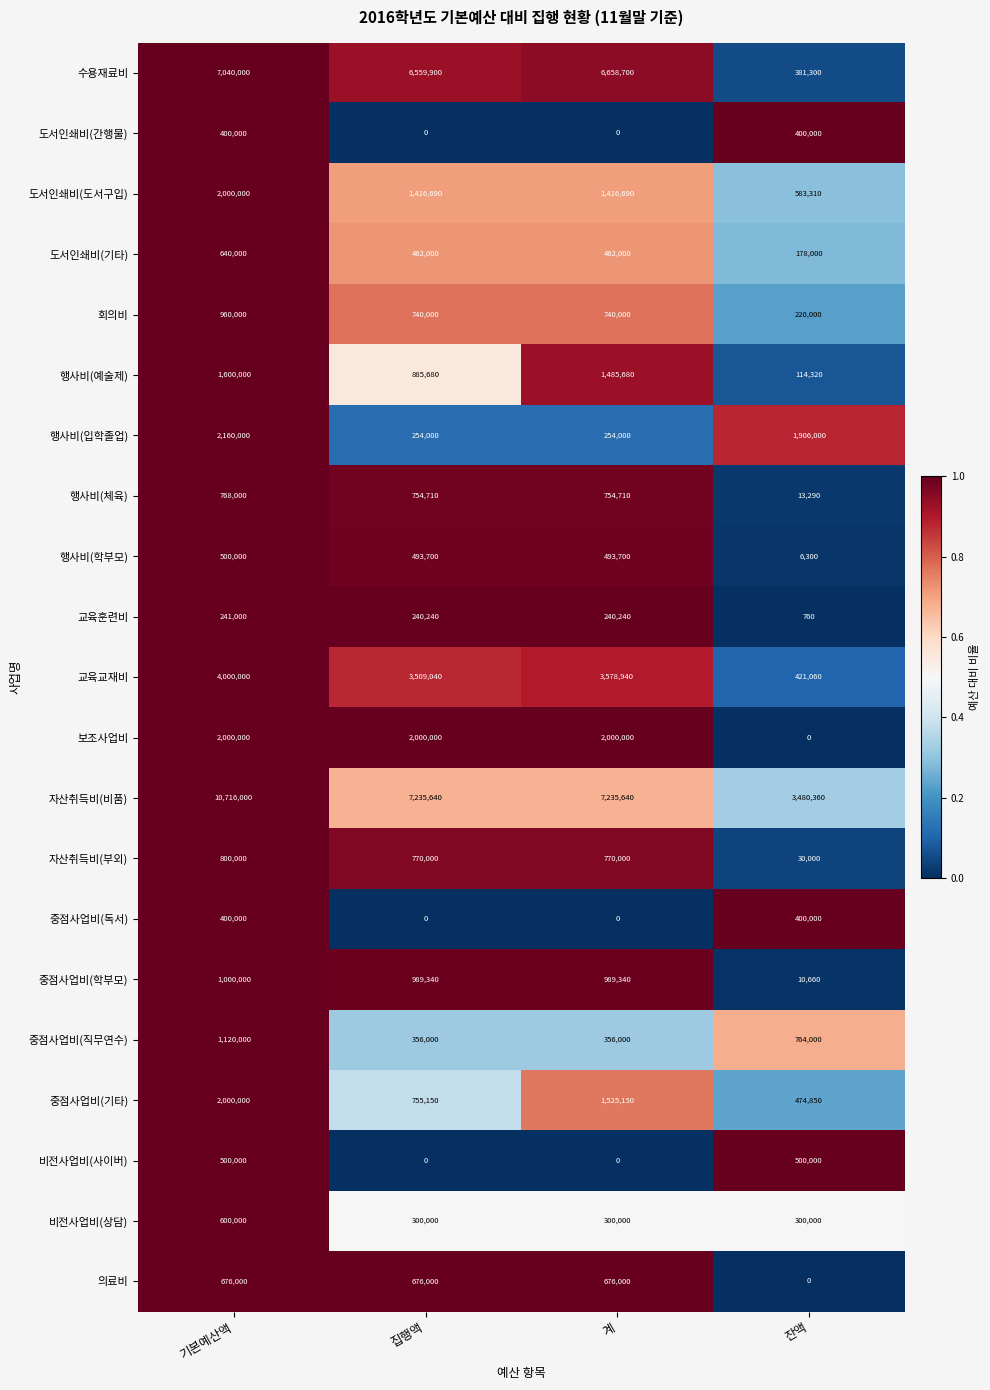

Is it true that 중점사업비(직무연수) equals 1120000 at 기본예산액?

True